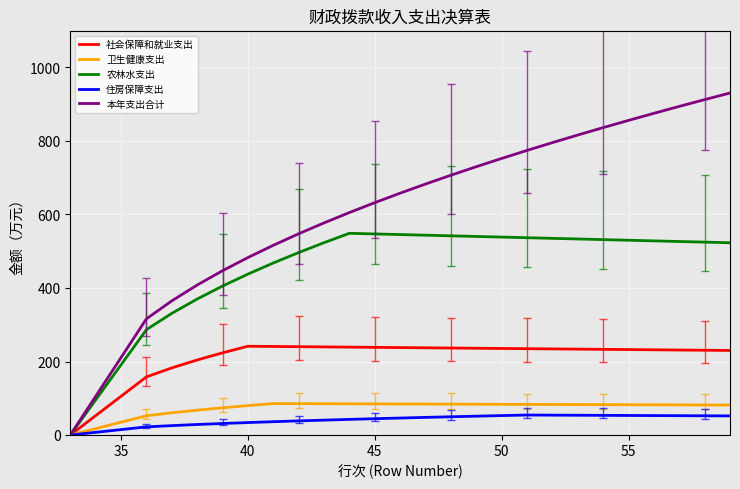

Which series has the largest total across all categories?

本年支出合计